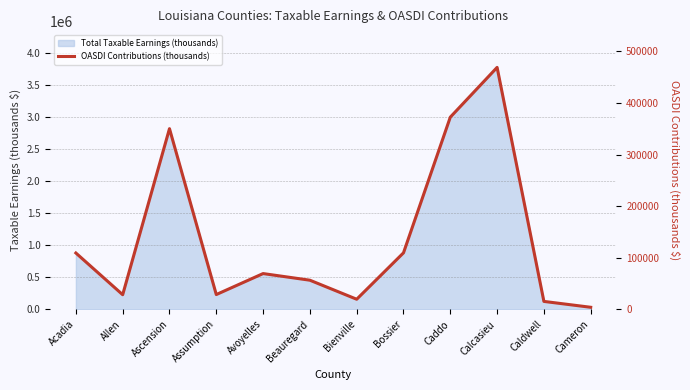

How many lines are shown in the chart?

1